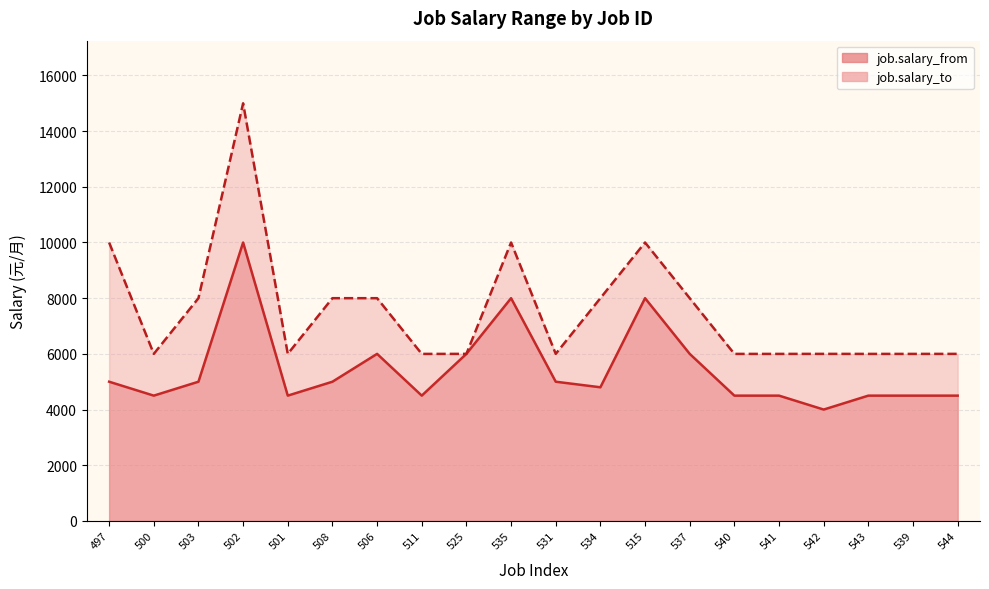

Which series has the widest spread of values?

job.salary_to